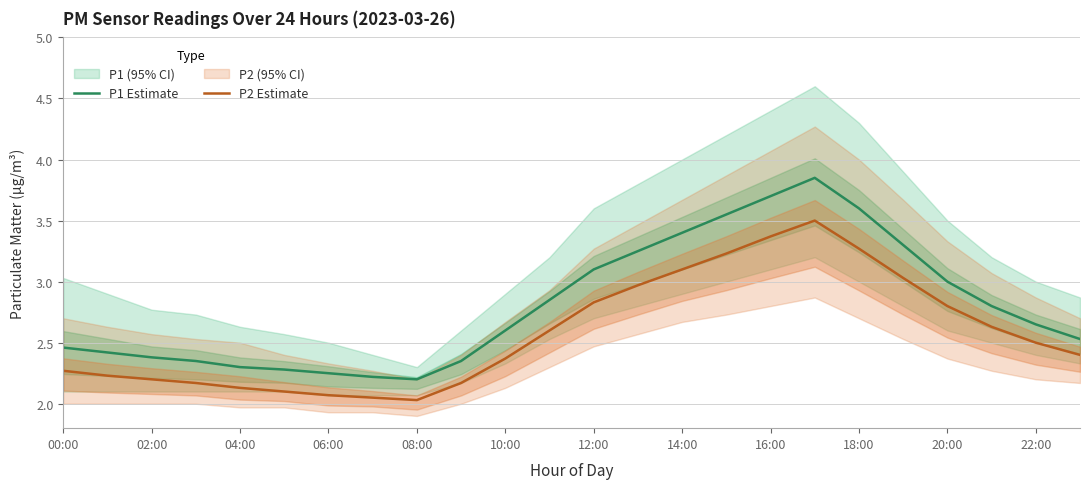

At 17, list the series in order from smallest to largest.

P2 Estimate, P1 Estimate